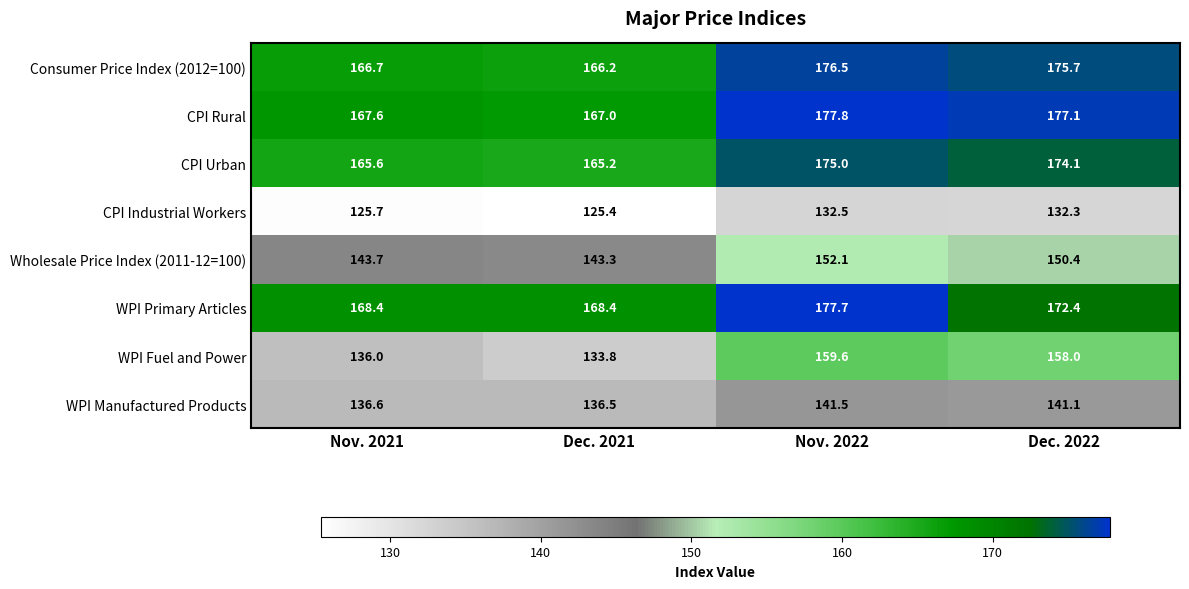

Which series has the largest range (max minus min)?

WPI Fuel and Power